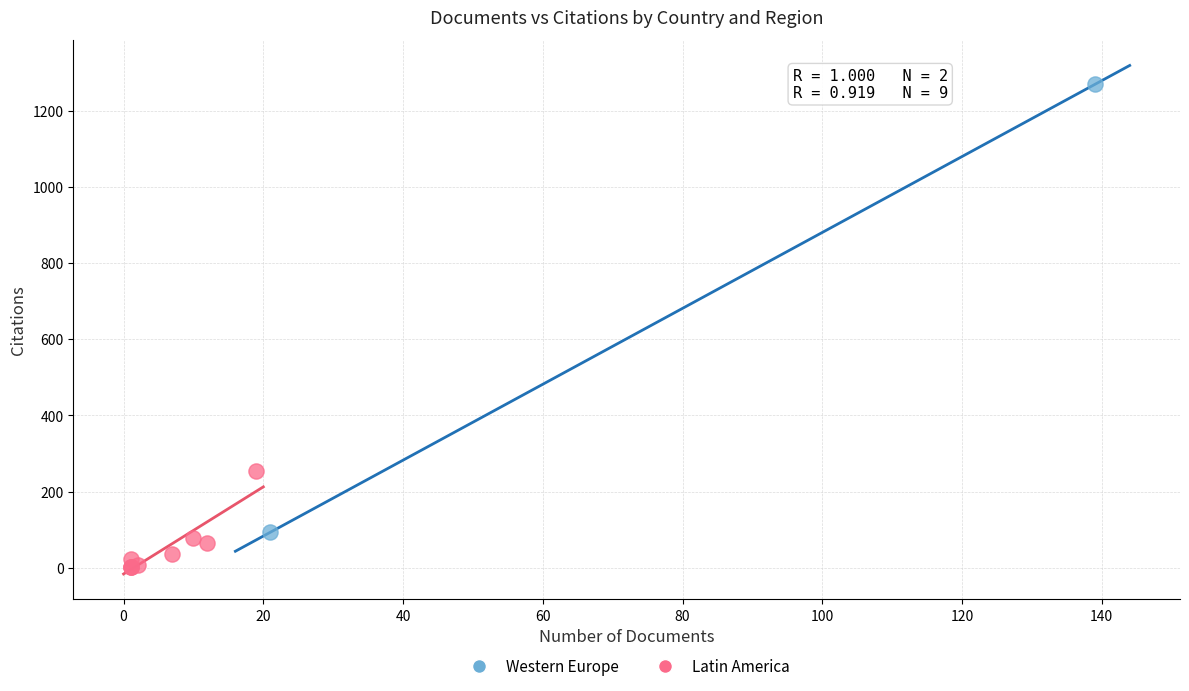

What are all the series names shown in the legend?

Western Europe, Latin America